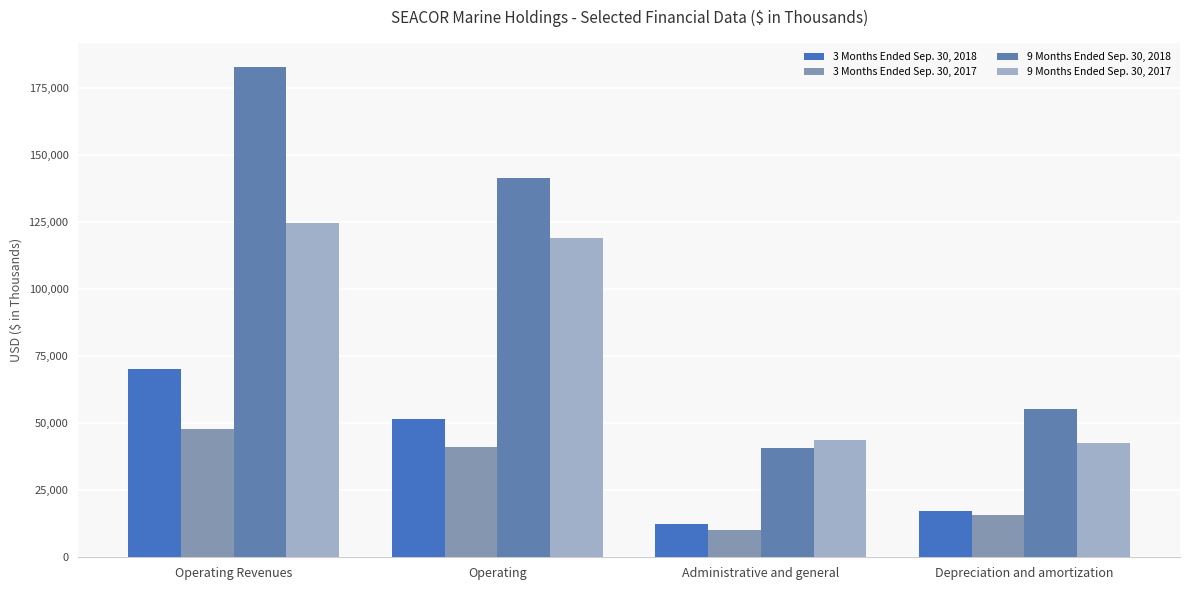

The 3 Months Ended Sep. 30, 2017 series shows 18227 at Operating Revenues. True or false?

False